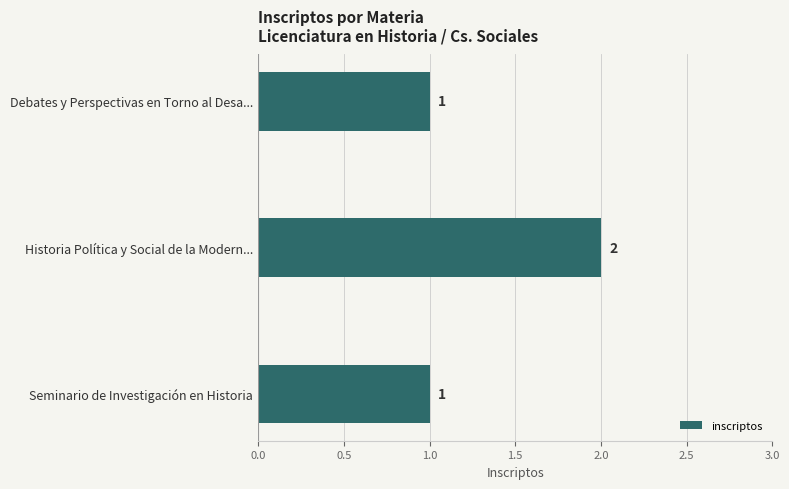

What is the minimum value shown in the chart?

1